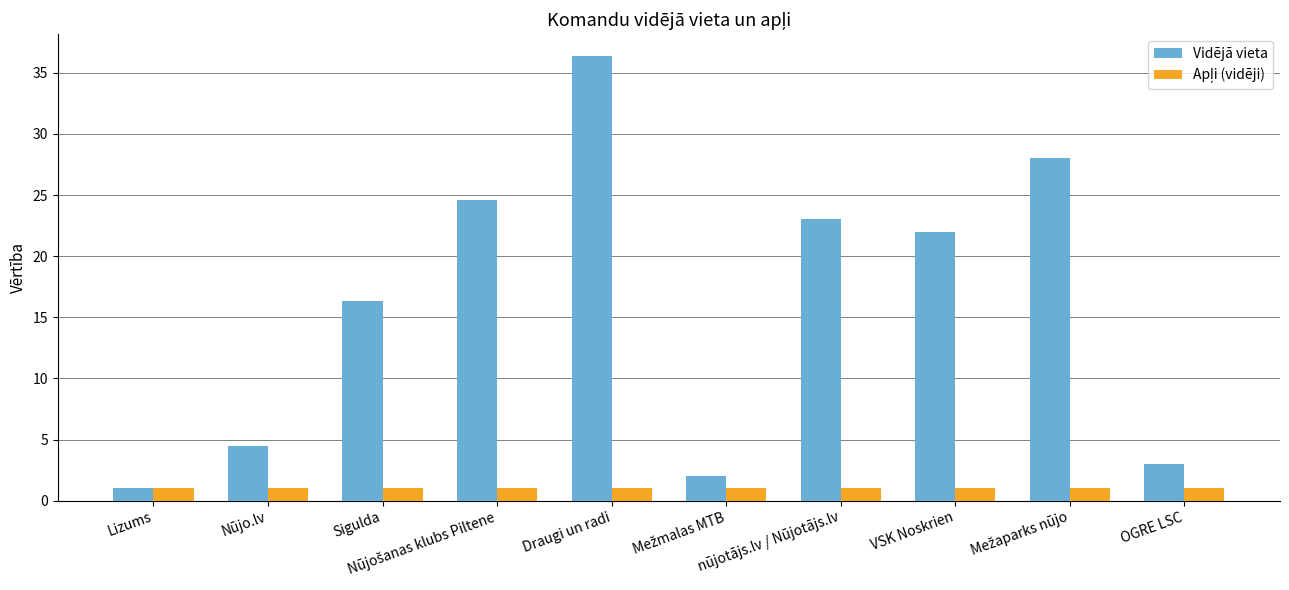

What is the total value across all series at Lizums?

2.0